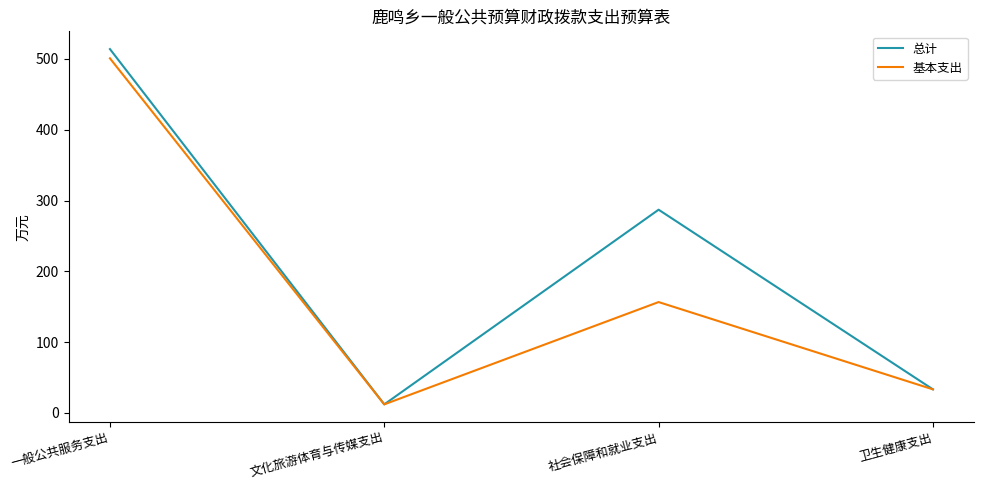

True or false: 总计 has more than 1 interior local peaks.

False